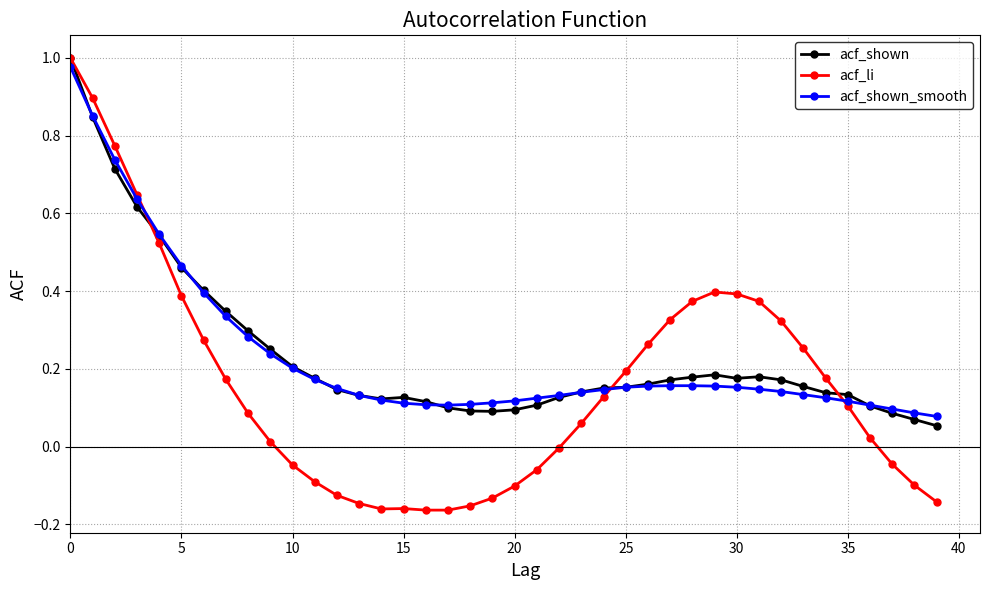

Which series has the largest range (max minus min)?

acf_li